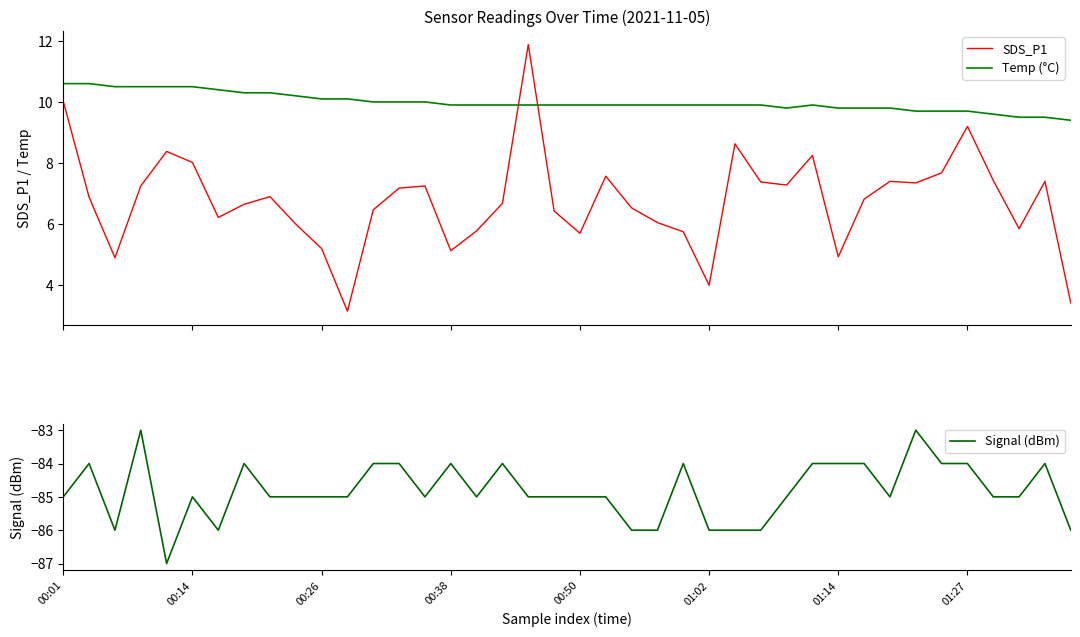

What is the maximum value for SDS_P1?

11.9